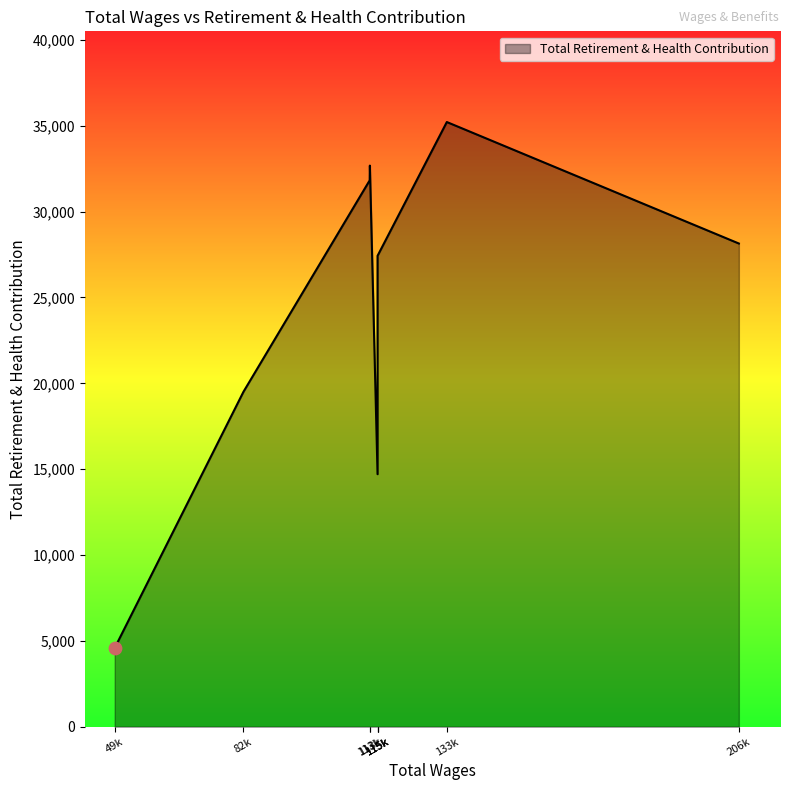

What is the ratio of the value at 115896.0 to the value at 115896.0?

1.4